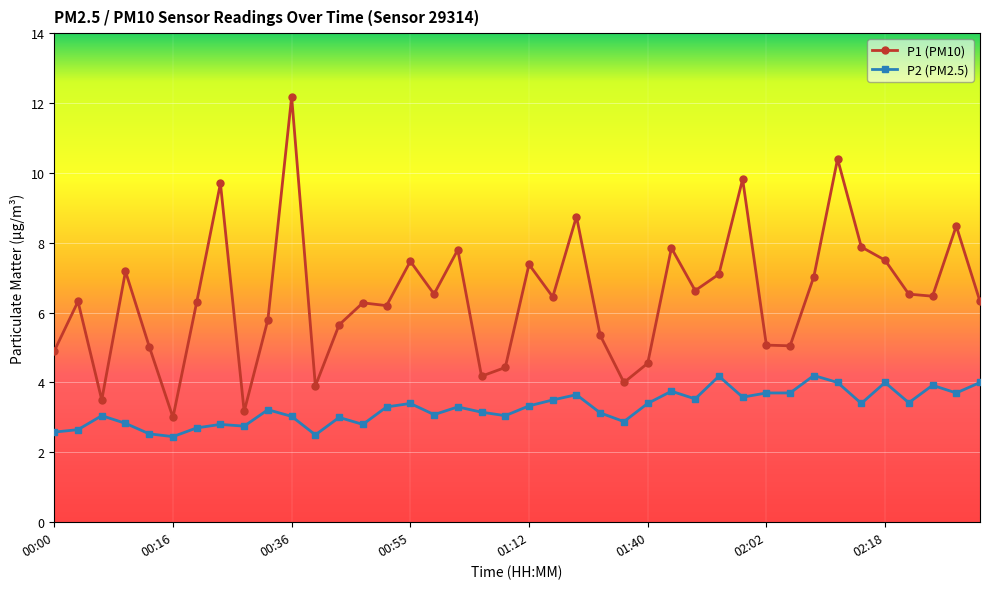

Which series has the widest spread of values?

P1 (PM10)